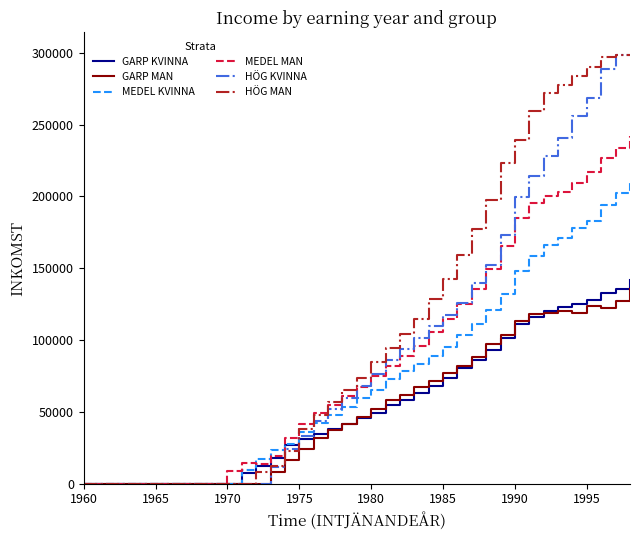

What is the maximum value for GARP MAN?

135268.8